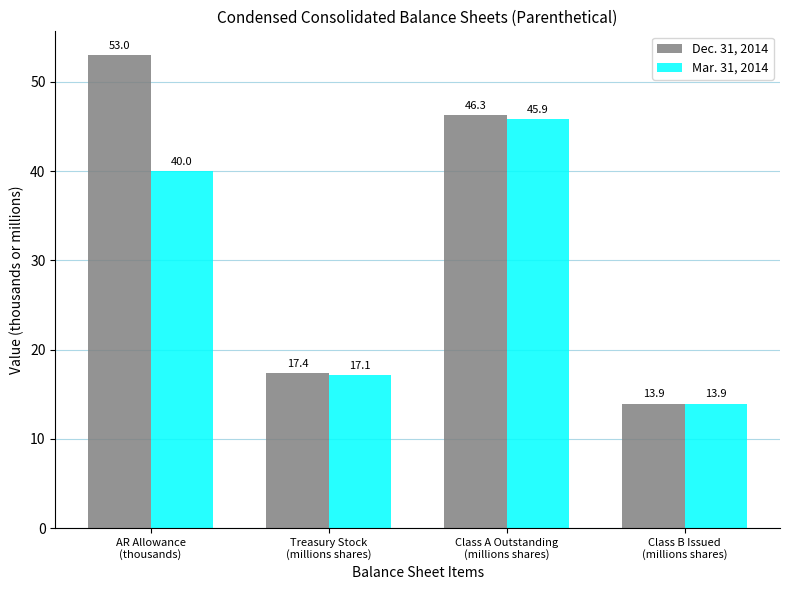

What is the total value across all series at Class B Issued
(millions shares)?

27.9